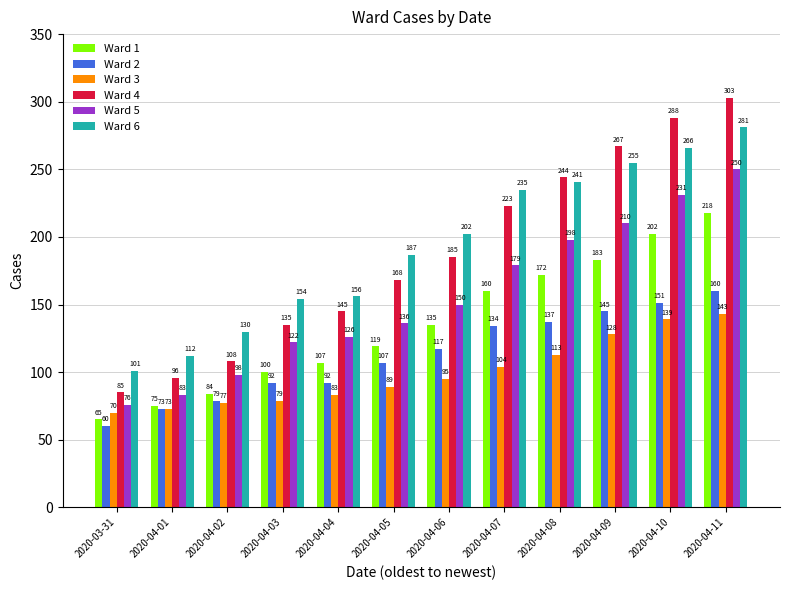

At which category does the chart reach its minimum across all series?

2020-03-31